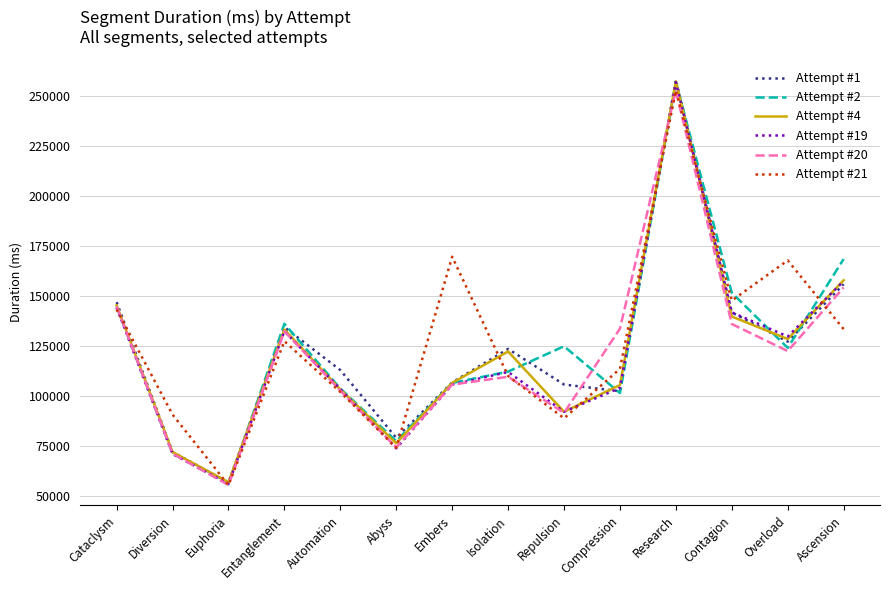

What is the greatest value displayed?

258274